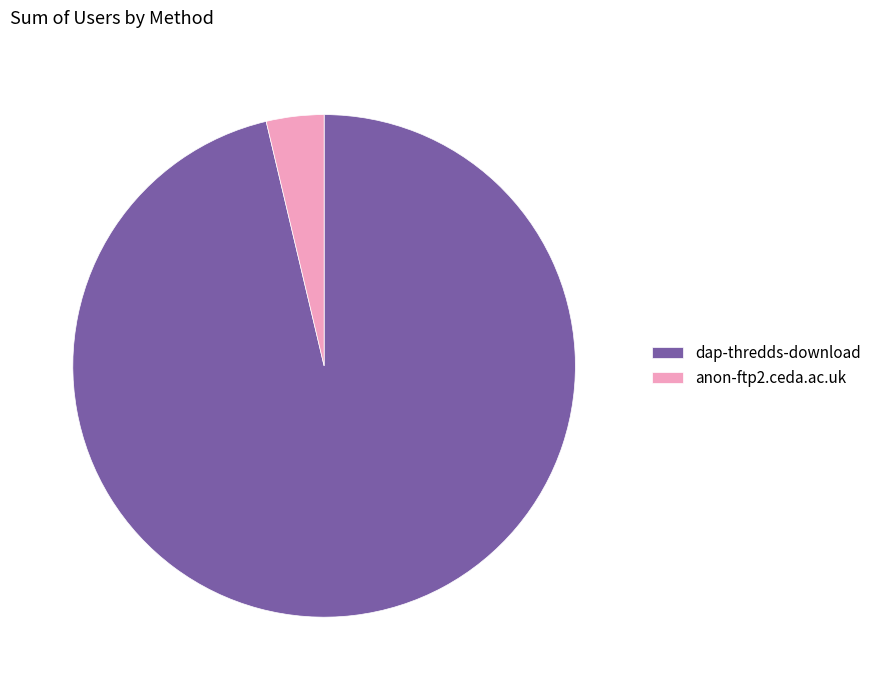

Do anon-ftp2.ceda.ac.uk and dap-thredds-download together represent more than half of the pie?

Yes